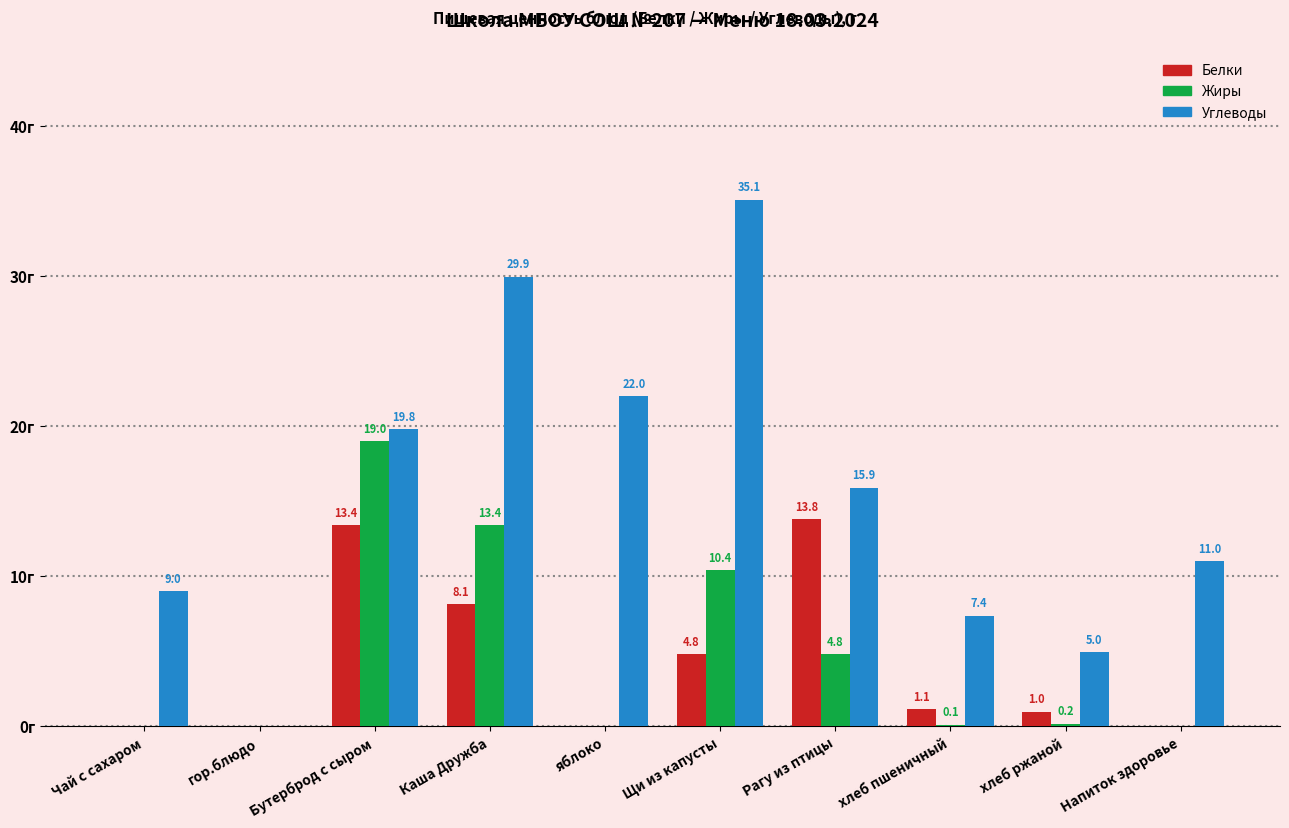

At which category is the sum across all series the highest?

Бутерброд с сыром